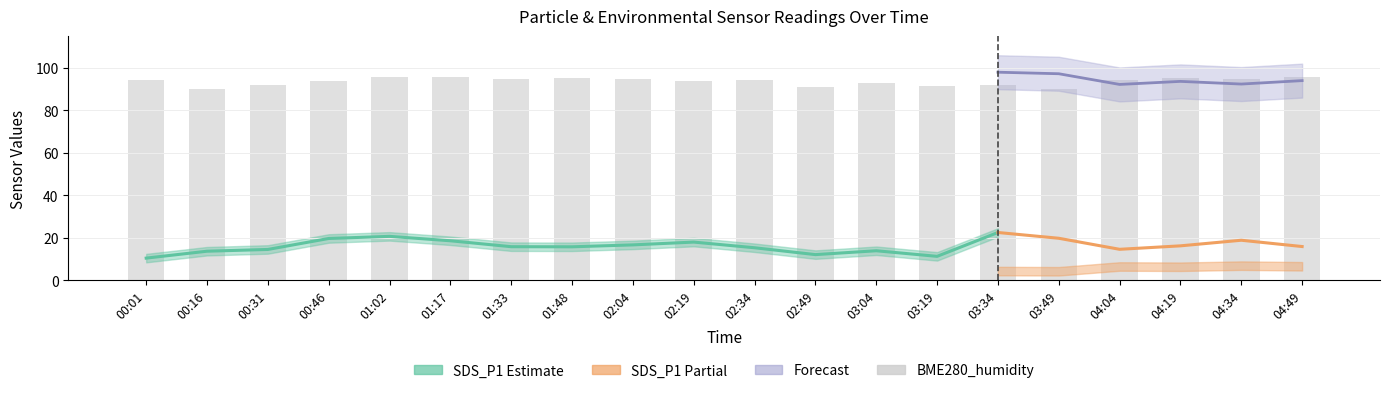

Is it true that BME280_temperature equals 2.3 at 04:34?

False